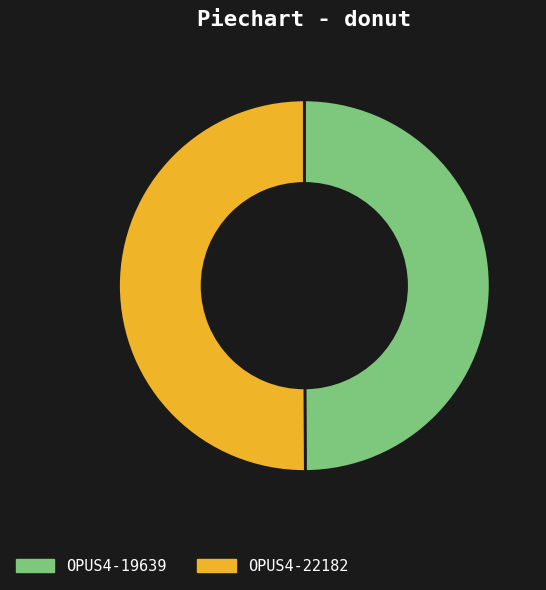

Count the number of slices in the pie.

2